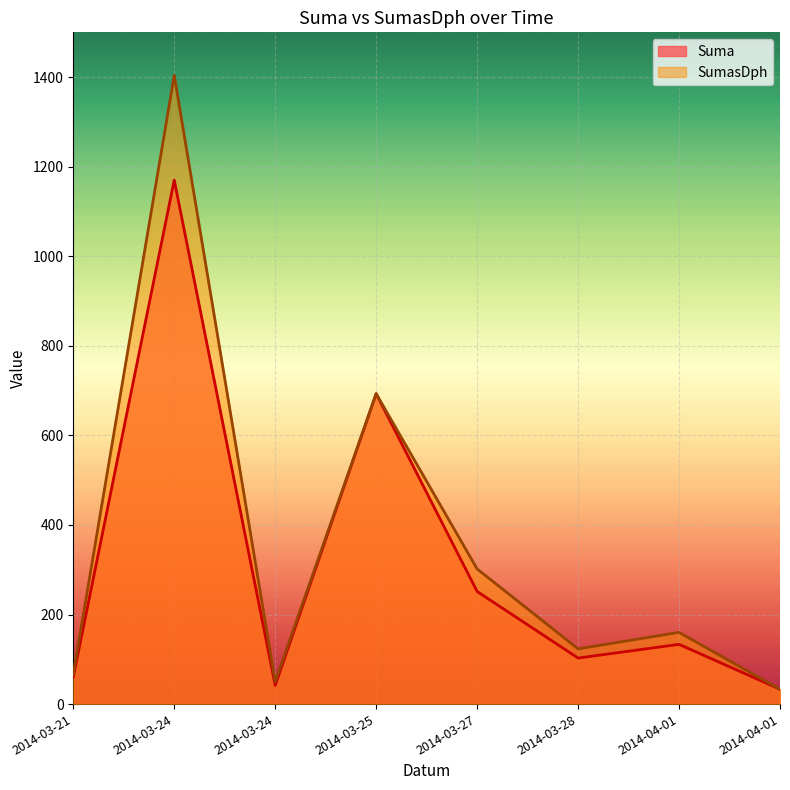

Which category has the highest value in the SumasDph series?

2014-03-24